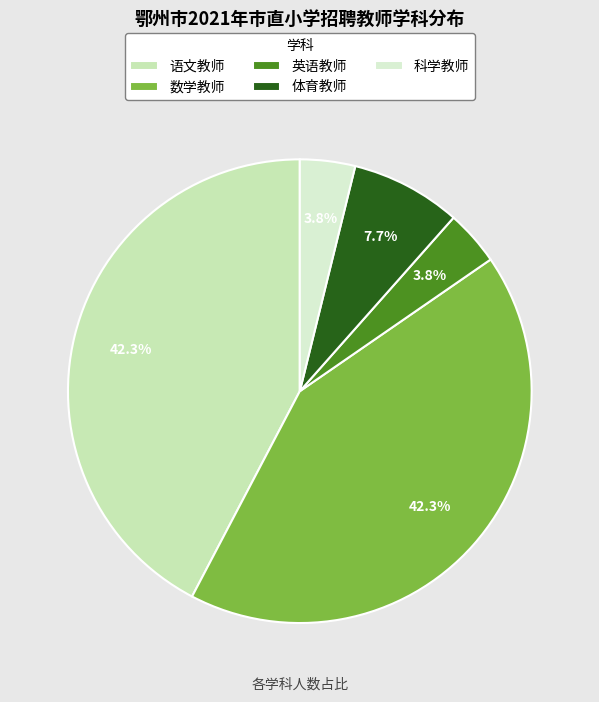

Does 英语教师 account for over 50% of the chart?

No